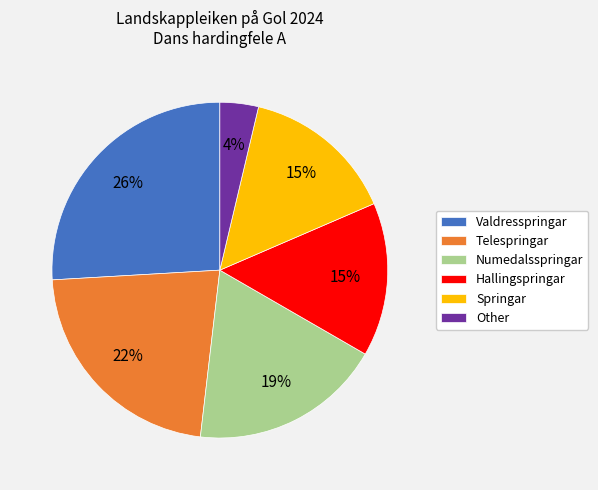

Is Valdresspringar the majority of the pie?

No